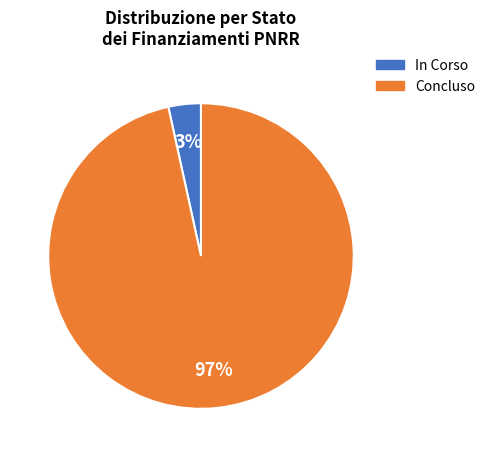

Is there any slice that represents more than half of the pie?

Yes